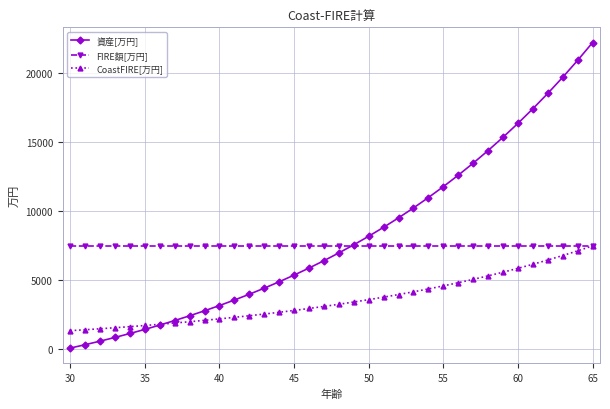

After their last crossing, which series has the higher values: 資産[万円] or FIRE額[万円]?

資産[万円]